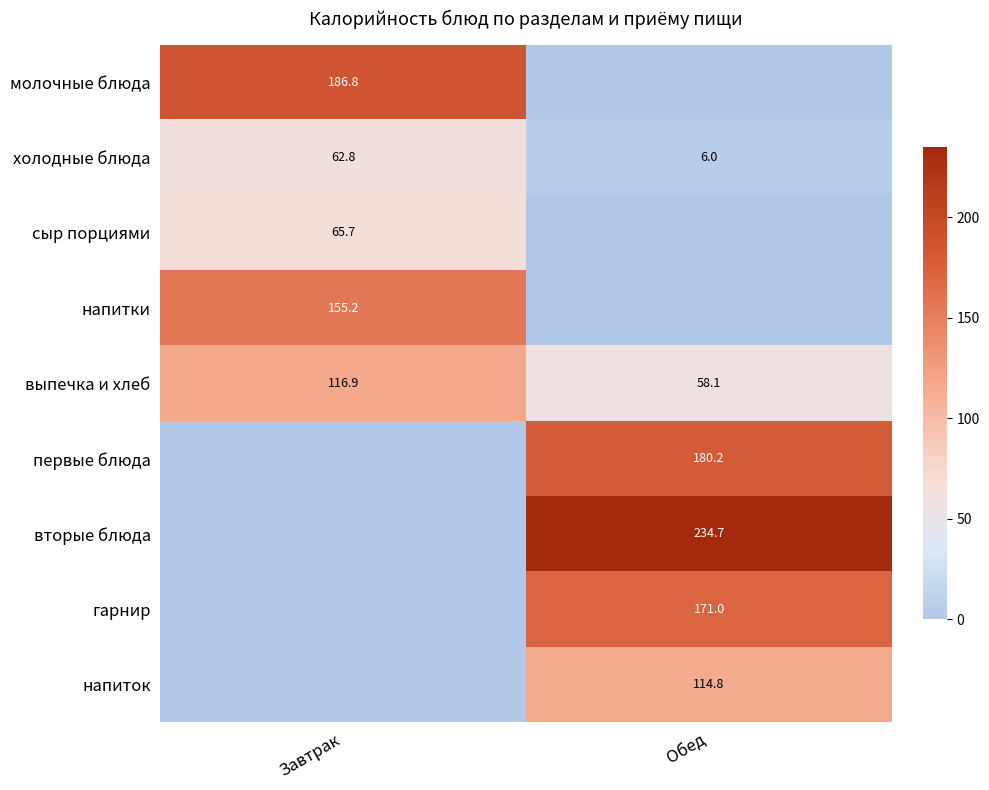

What is the average value of the выпечка и хлеб series?

87.5